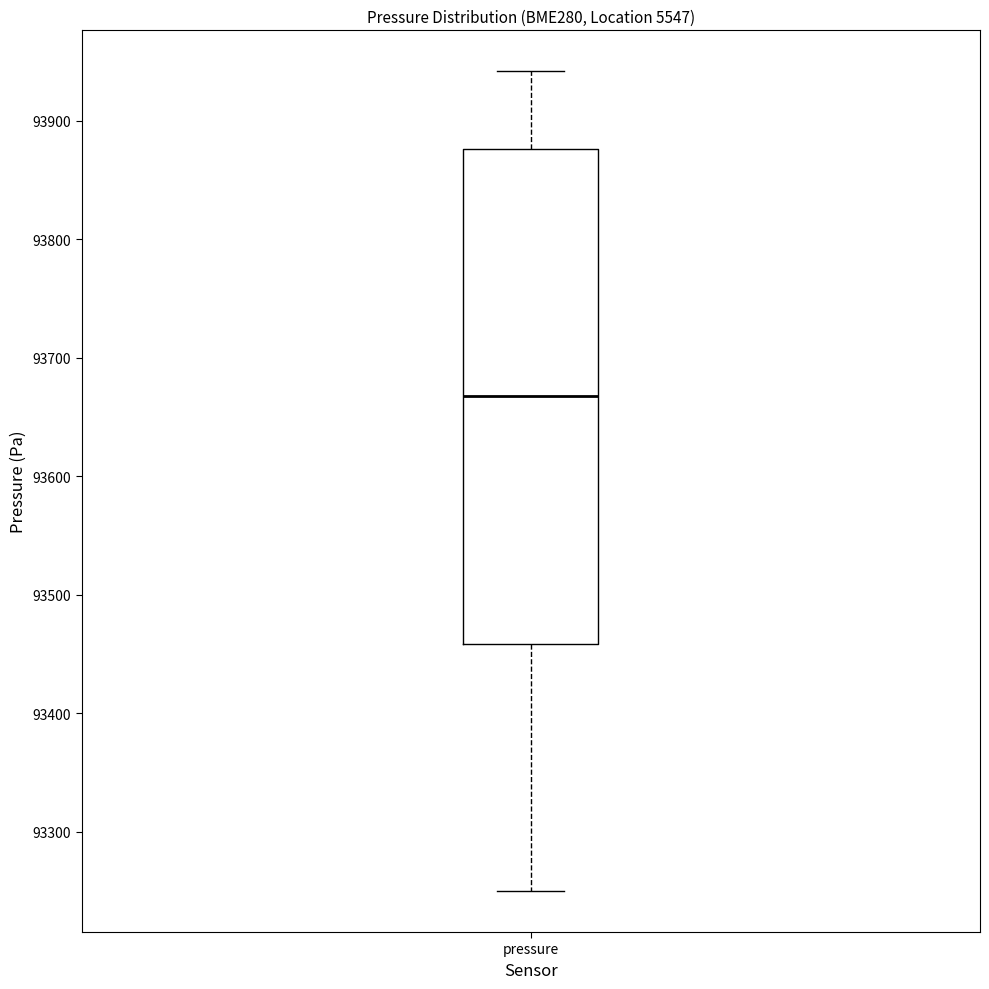

Read this box plot against the y-axis: the position of the median line, the range covered by the box, and the ends of both whiskers. The values are not printed on the chart, so give them approximately, as read against the axis.

median 93670, box 93460 to 93880, whiskers 93250 to 93940